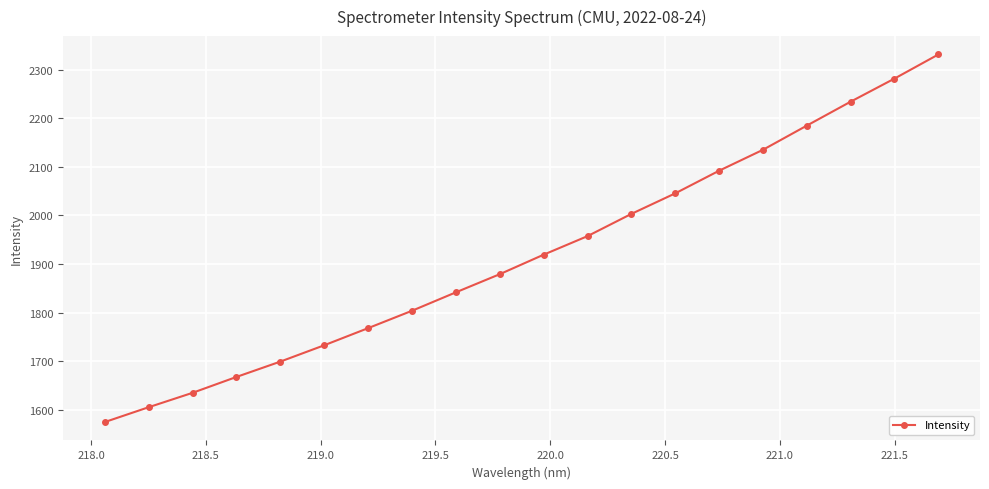

What is the minimum value shown in the chart?

1574.8